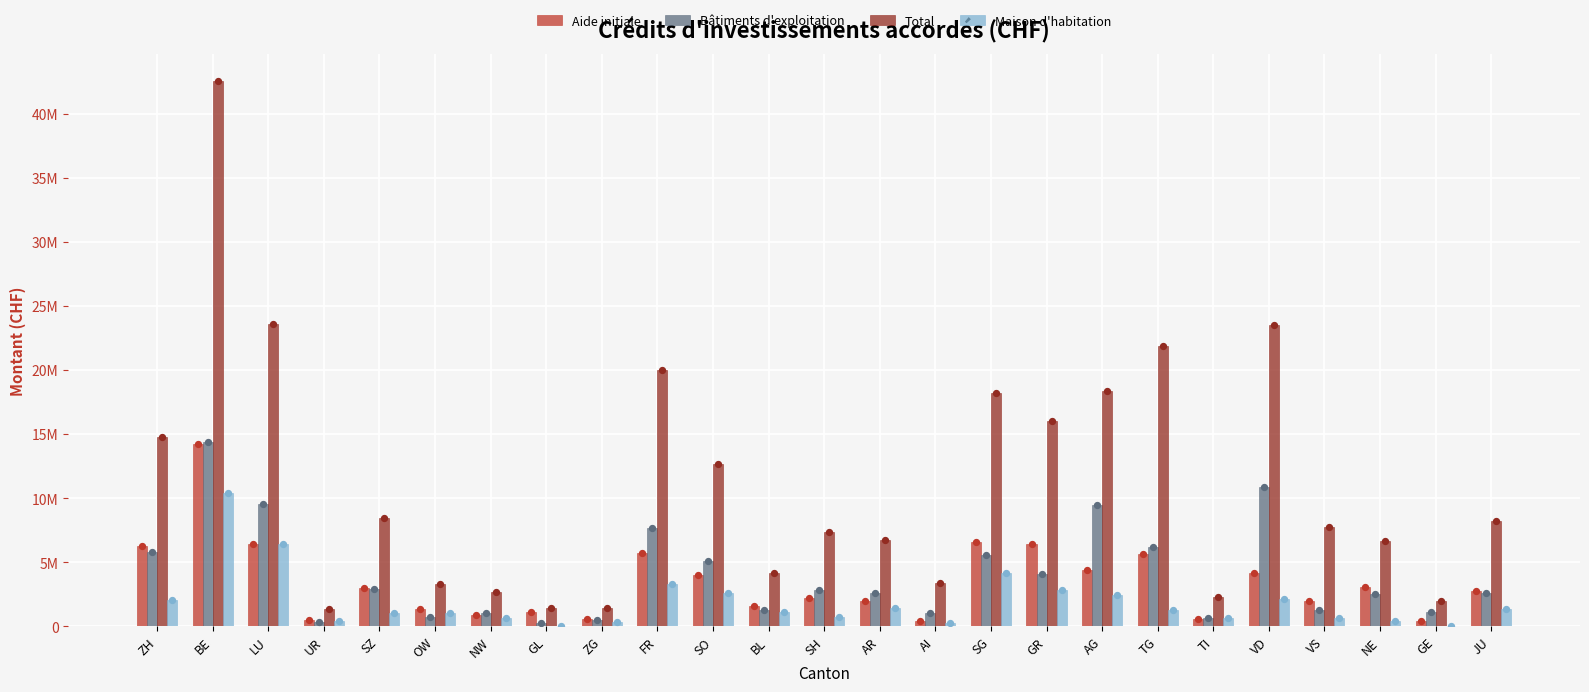

What are all the series names shown in the legend?

Aide initiale, Bâtiments d'exploitation, Total, Maison d'habitation